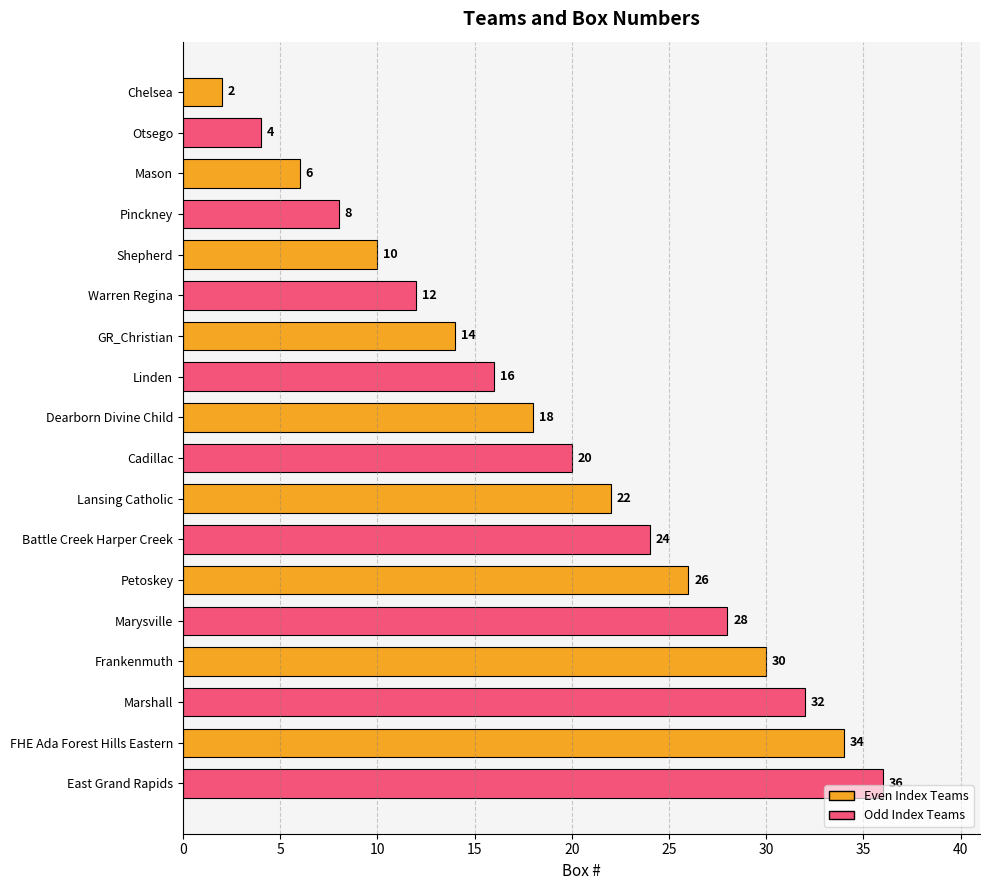

Reading top to bottom, list all the values displayed in this chart.

Chelsea=2	Otsego=4	Mason=6	Pinckney=8	Shepherd=10	Warren Regina=12	GR_Christian=14	Linden=16	Dearborn Divine Child=18	Cadillac=20	Lansing Catholic=22	Battle Creek Harper Creek=24	Petoskey=26	Marysville=28	Frankenmuth=30	Marshall=32	FHE Ada Forest Hills Eastern=34	East Grand Rapids=36